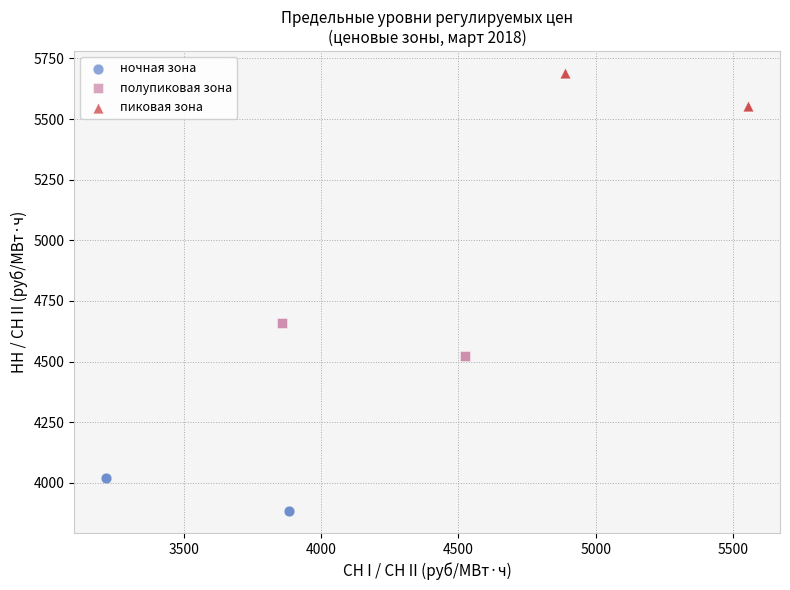

Which series contains the highest Y value?

пиковая зона